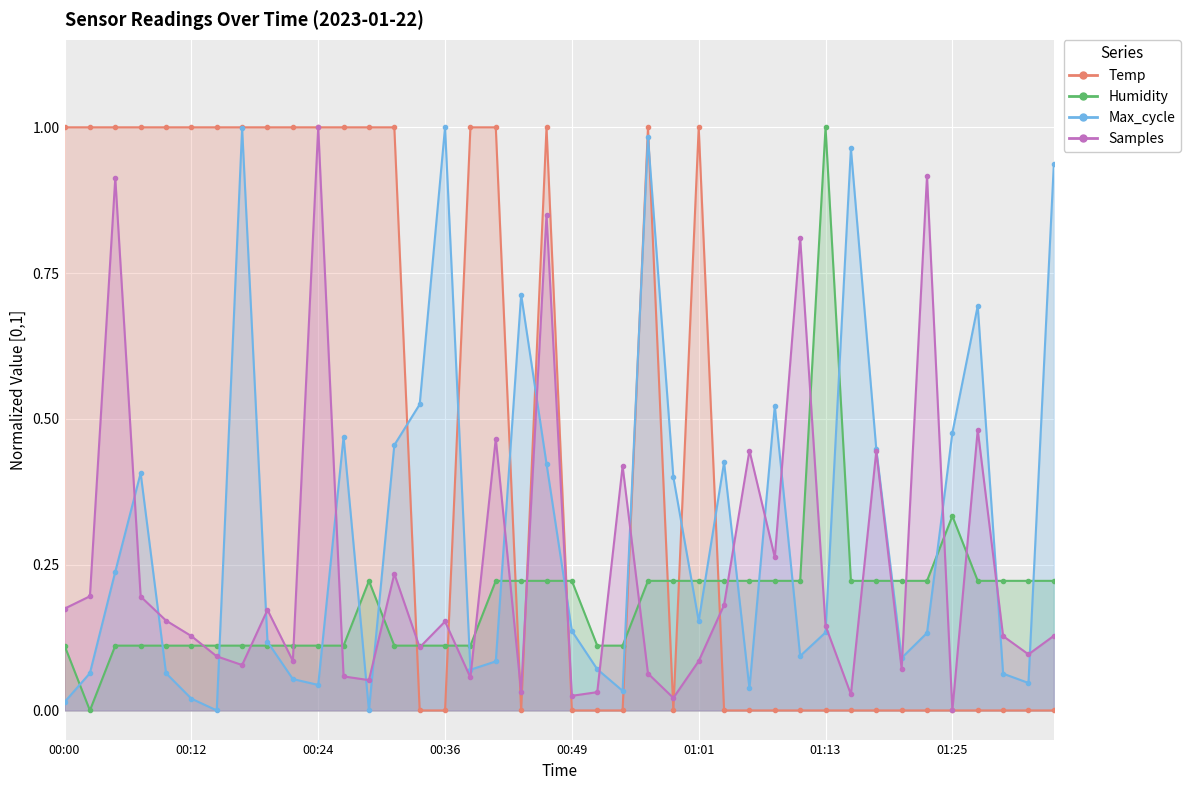

How many values in the Temp series exceed 0?

19